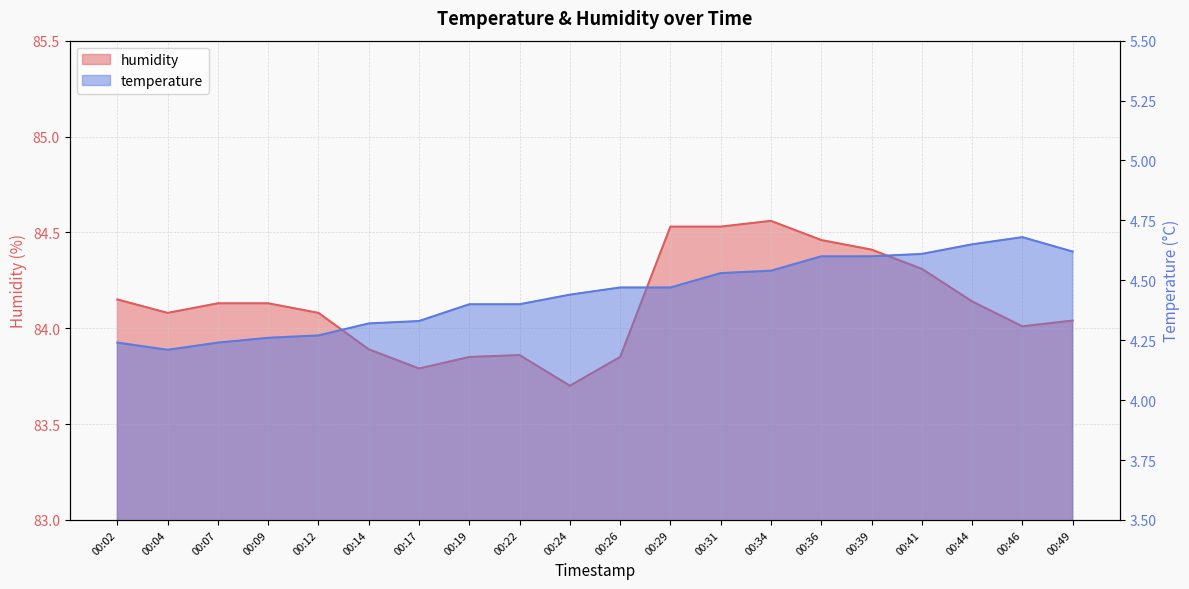

True or false: temperature has a value of 6.9 at 00:41.

False